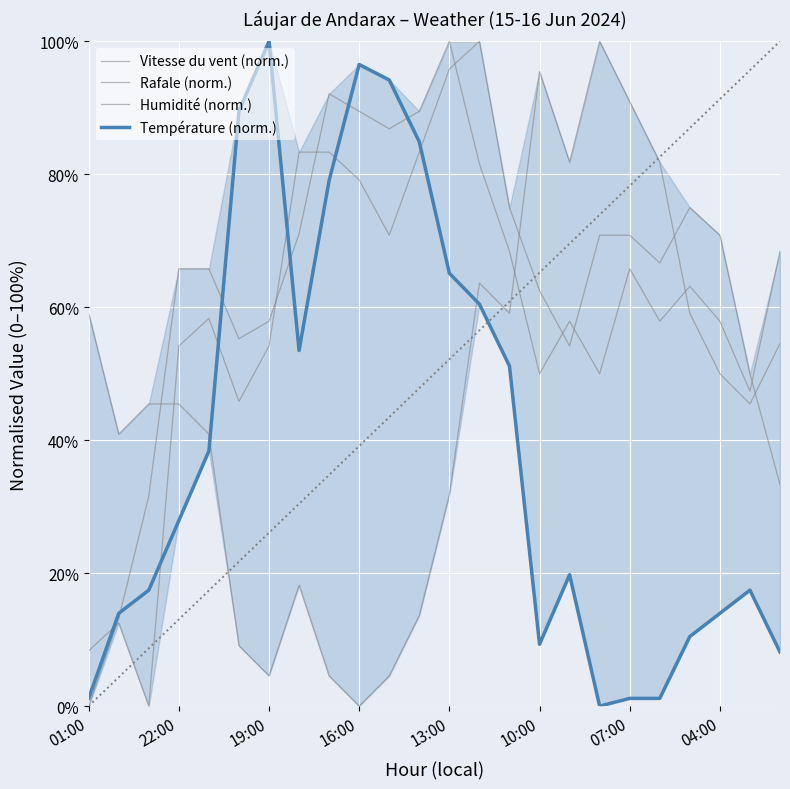

How many interior local peaks does the Température (norm.) series have?

4